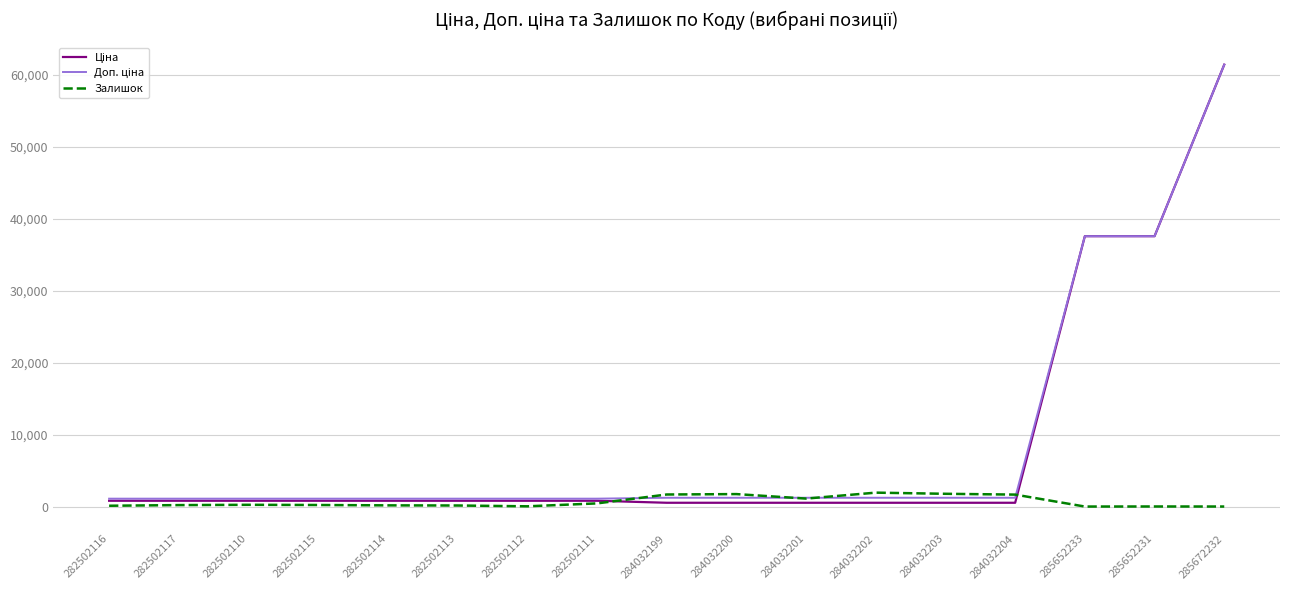

True or false: Залишок has a value of 256.0 at 282502110.

True